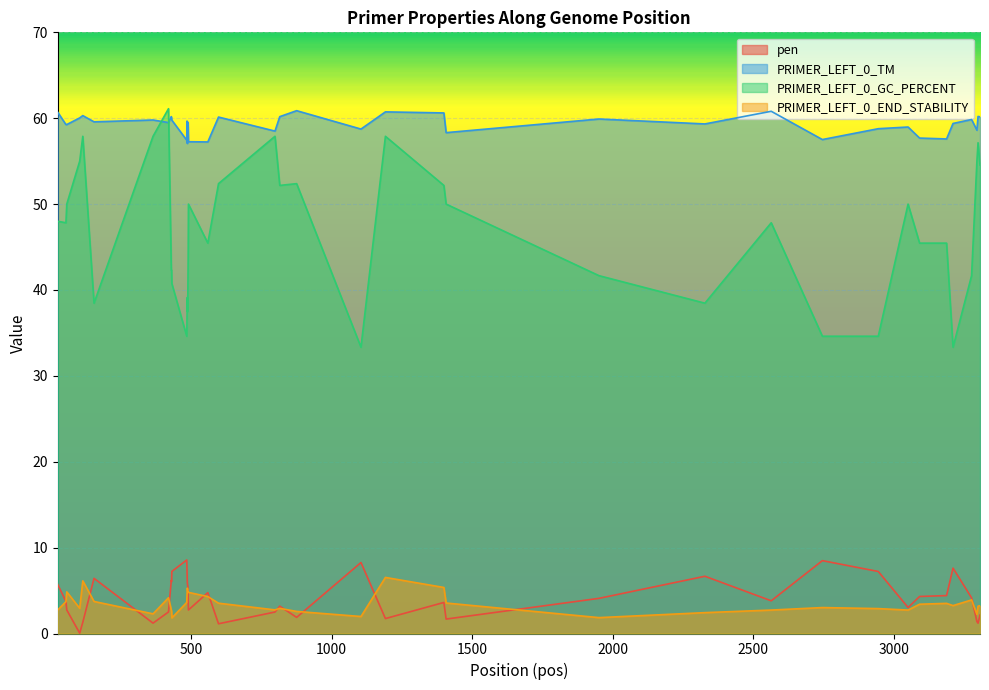

How many values in the pen series exceed 4?

21